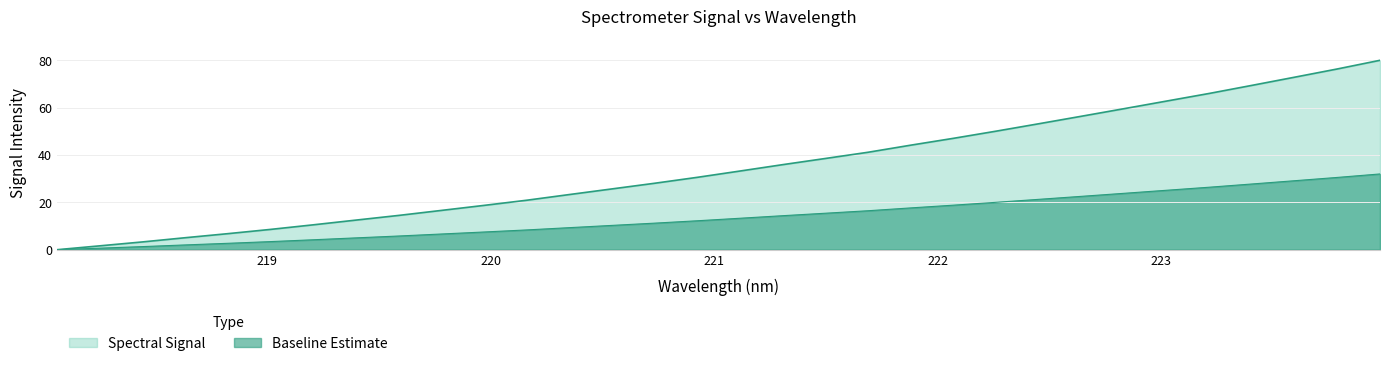

What is the value of the 21st point from the left?

44.2